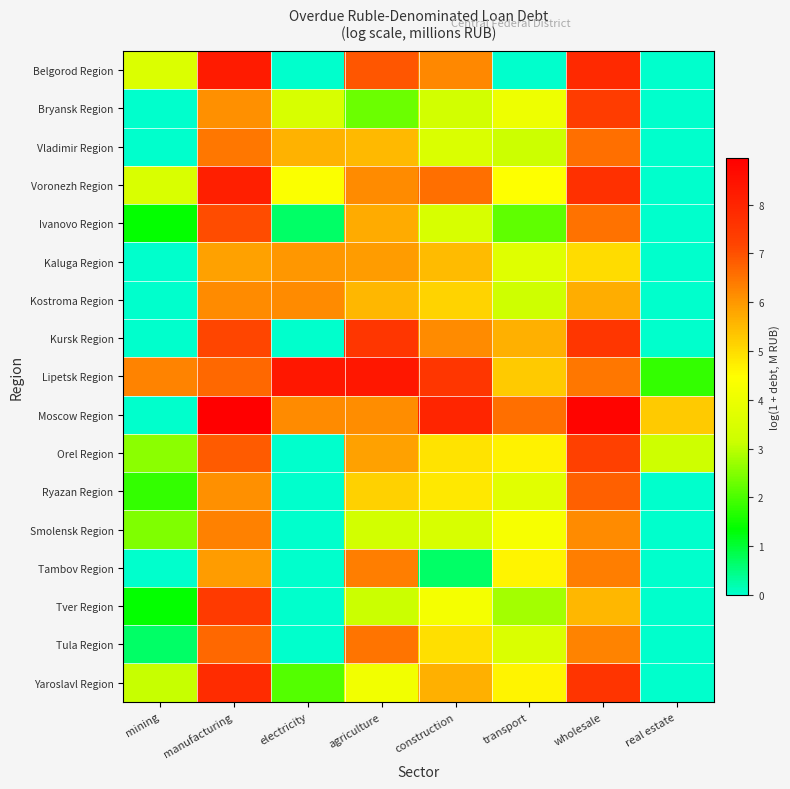

What is the maximum value shown in the chart?

9.0